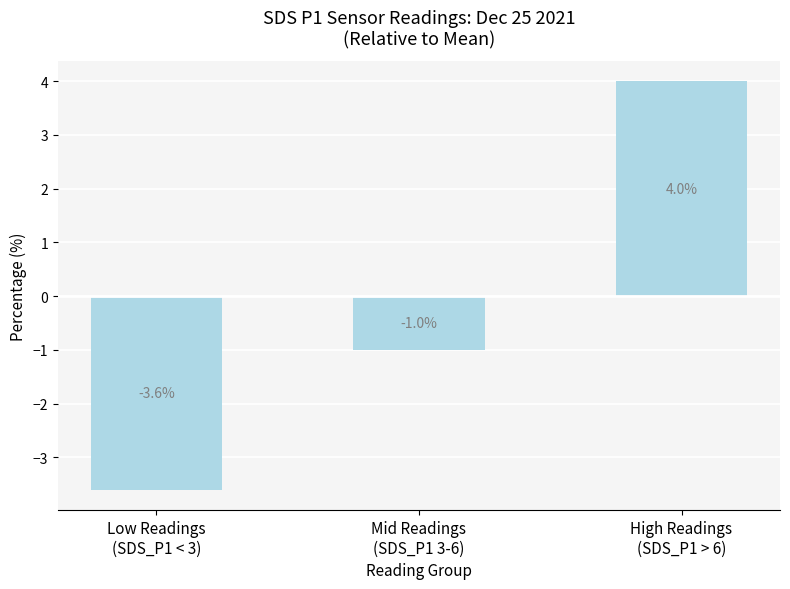

Reading left to right, what are all the values shown in this chart?

Low Readings
(SDS_P1 < 3)=-3.6	Mid Readings
(SDS_P1 3-6)=-1.0	High Readings
(SDS_P1 > 6)=4.0